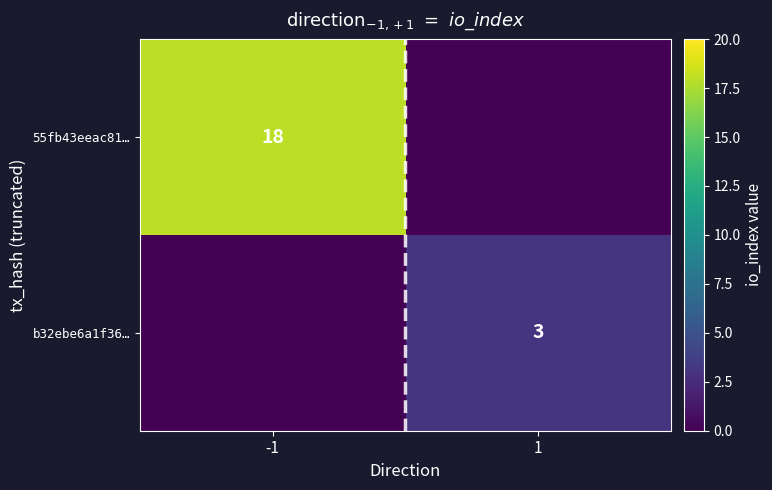

True or false: b32ebe6a1f36… has a value of 5 at 1.

False